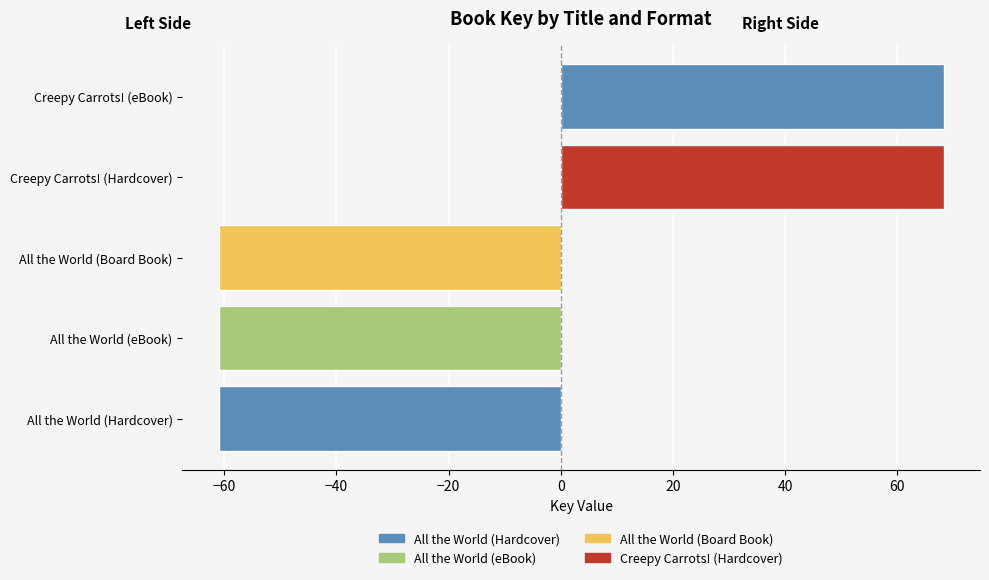

How many values exceed 0?

2